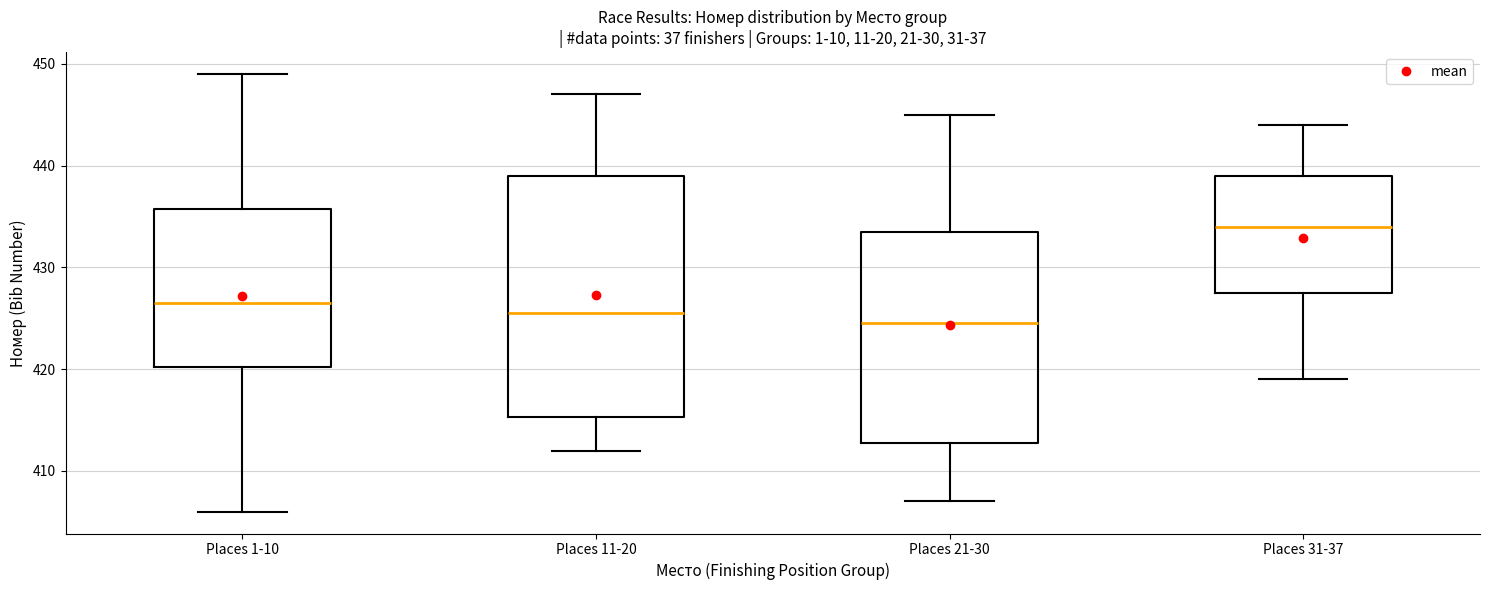

Reading left to right, read every box against the y-axis: the position of its median line, the range the box covers, and the ends of its whiskers. The values are not printed on the chart, so give them approximately, as read against the axis.

Places 1-10: median 427, box 420 to 436, whiskers 406 to 449
Places 11-20: median 426, box 415 to 439, whiskers 412 to 447
Places 21-30: median 425, box 413 to 434, whiskers 407 to 445
Places 31-37: median 434, box 428 to 439, whiskers 419 to 444